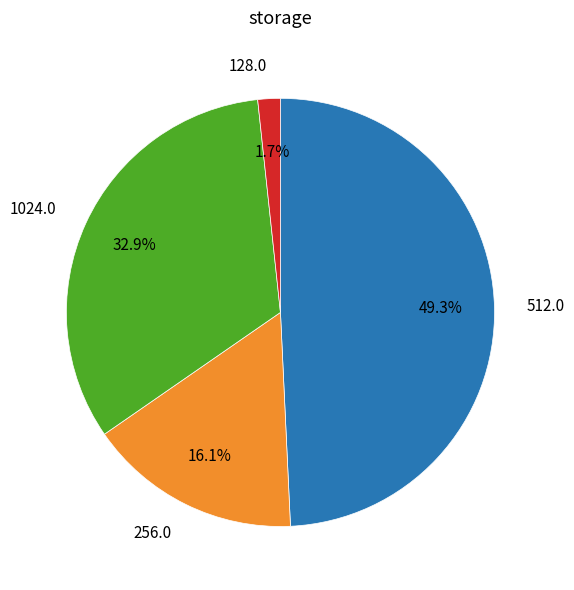

Is there a majority slice in this chart?

No